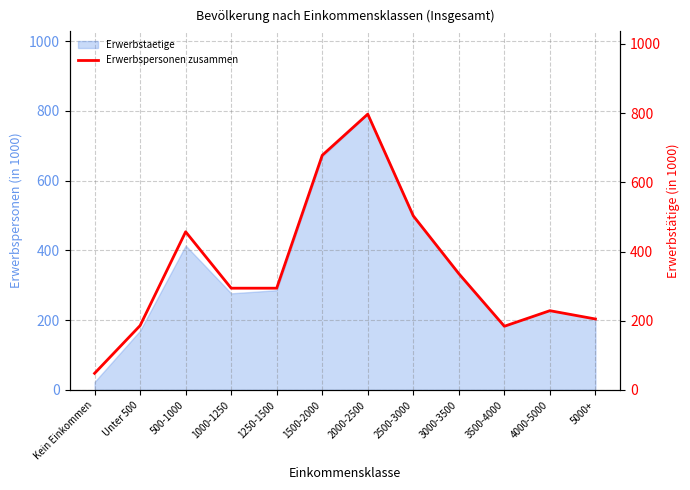

Which category has the highest value in the Erwerbstaetige series?

2000-2500